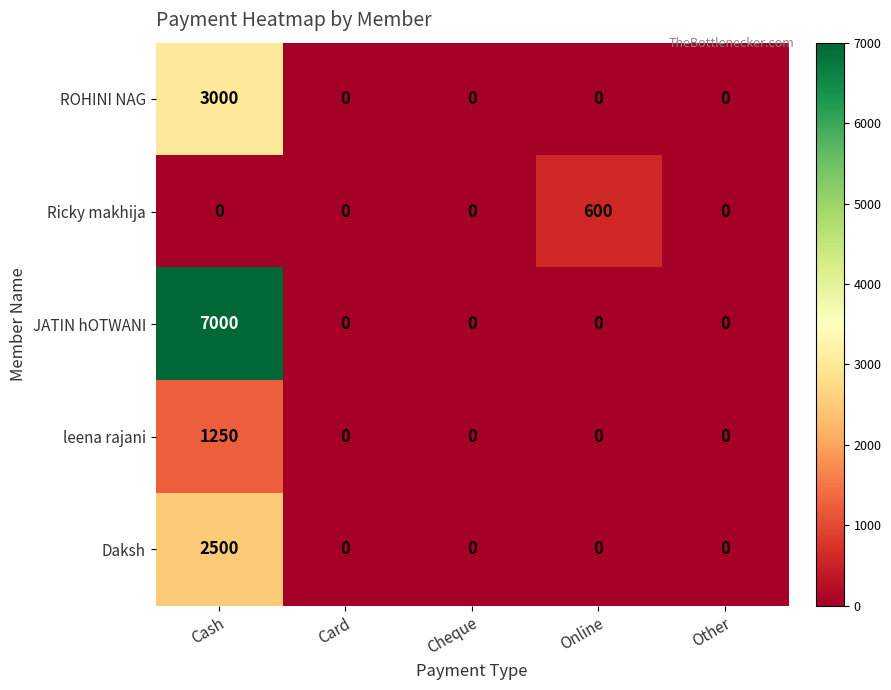

How many data points in Daksh are above 0?

1